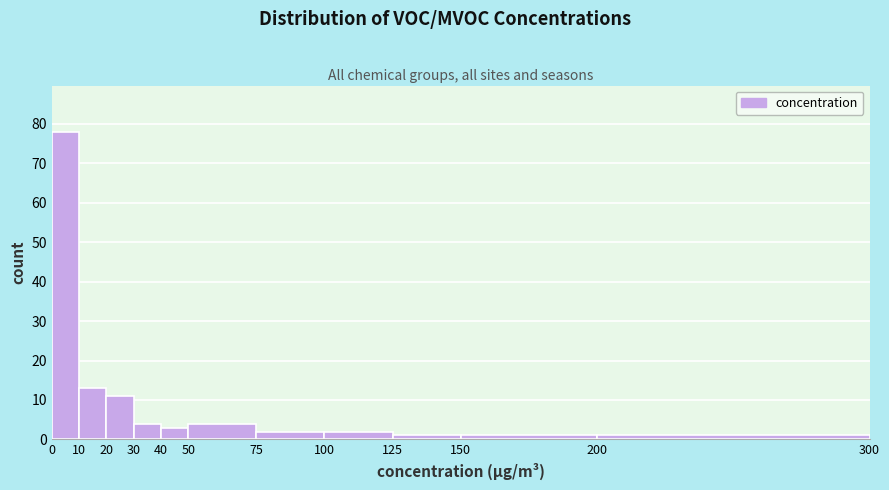

Reading left to right, list every bar in this chart as the range it spans on the x-axis followed by its height. The values are not printed on the chart, so give them approximately, as read against the axis.

0 to 10: 78
10 to 20: 13
20 to 30: 11
30 to 40: 4
40 to 50: 3
50 to 75: 4
75 to 100: 2
100 to 125: 2
125 to 150: 1
150 to 200: 1
200 to 300: 1